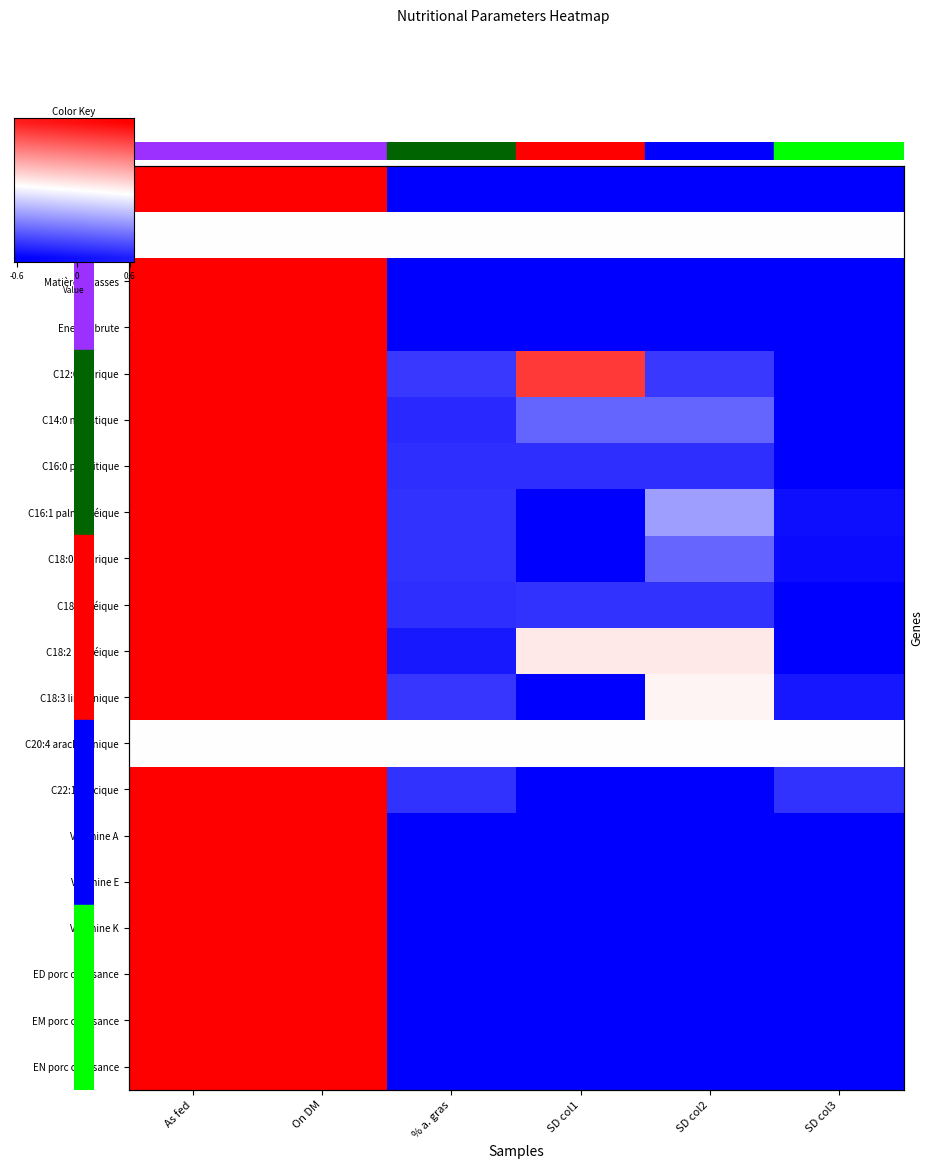

At which category is the sum across all series the highest?

As fed